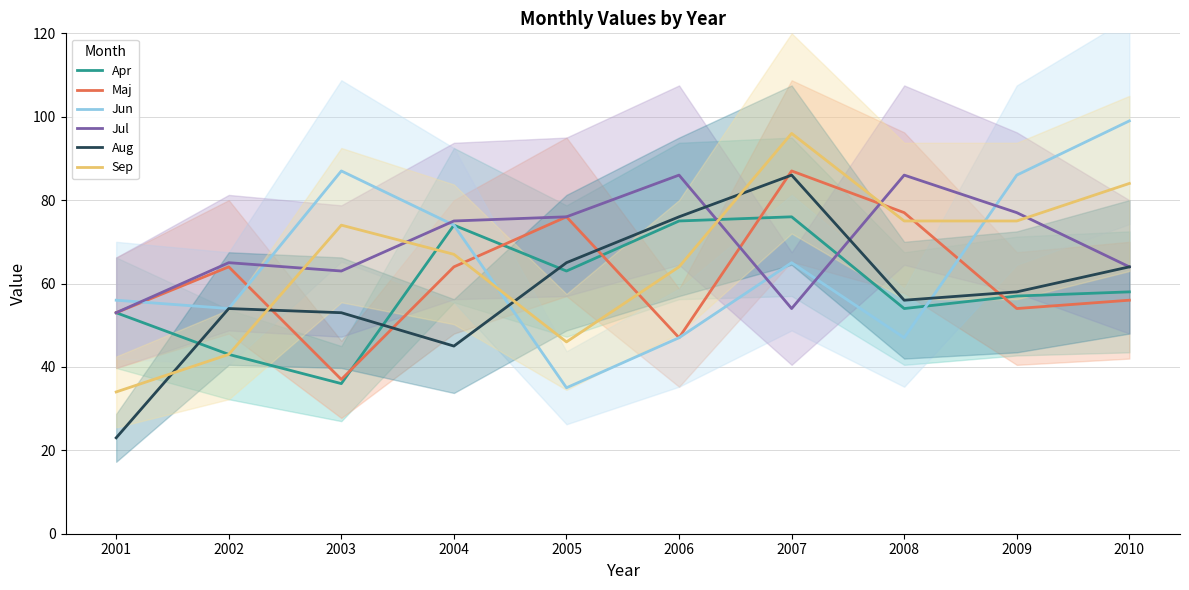

Where is the first local maximum for Sep?

2003